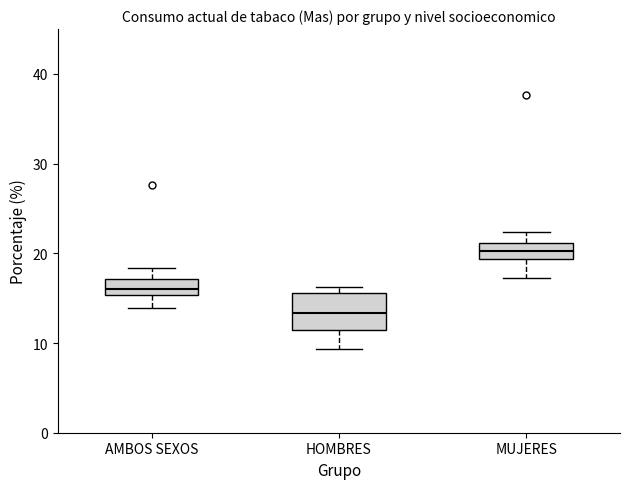

Reading left to right, transcribe this box plot: for each box, give where its median line is, the range the box spans, and where its two whiskers end, as read against the y-axis. The values are not printed on the chart, so give them approximately, as read against the axis.

AMBOS SEXOS: median 16, box 15 to 17, whiskers 14 to 18
HOMBRES: median 13, box 11 to 16, whiskers 9 to 16 (just above the box's upper edge)
MUJERES: median 20, box 19 to 21, whiskers 17 to 22